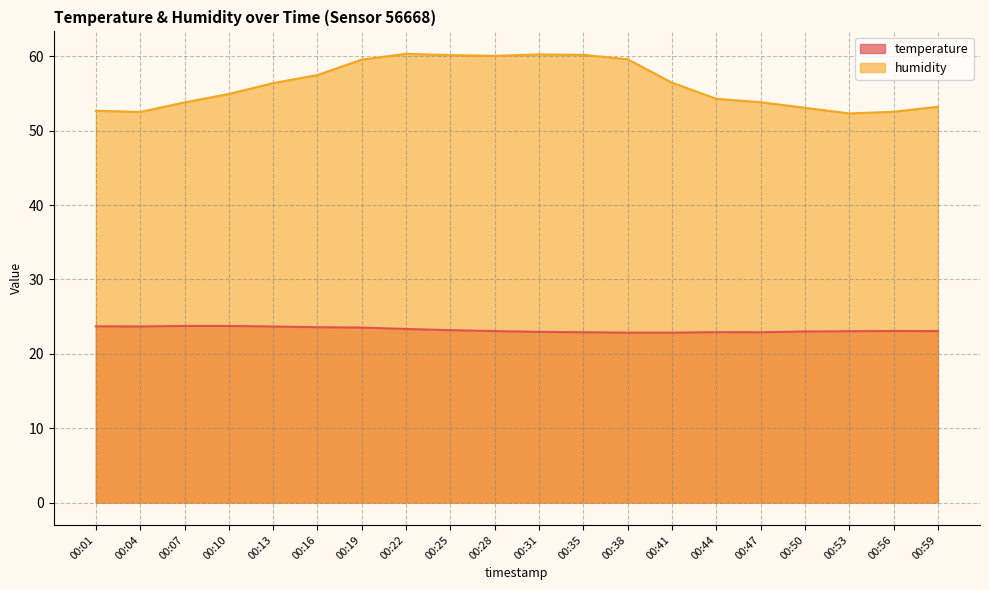

At how many categories does at least one series exceed 49?

20